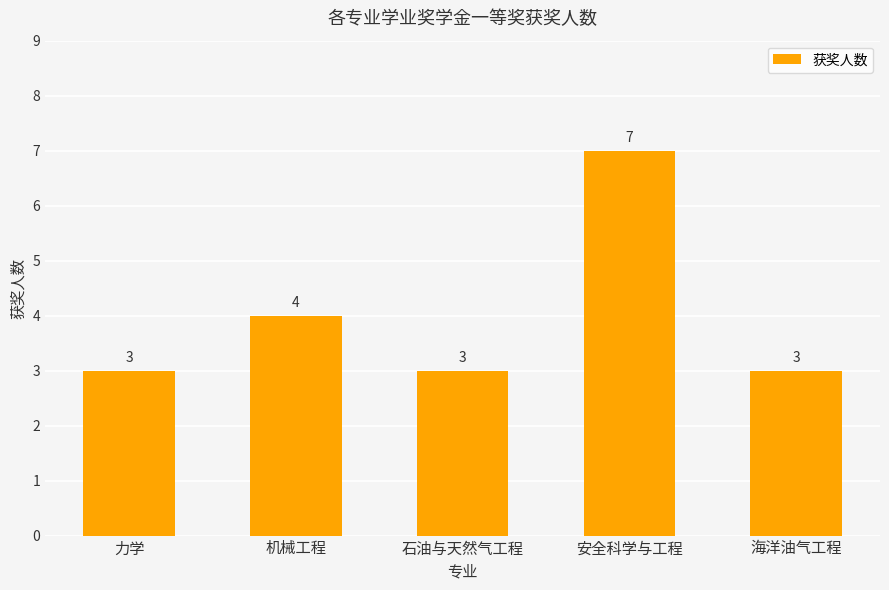

Reading left to right, extract all data points from this chart.

3	4	3	7	3